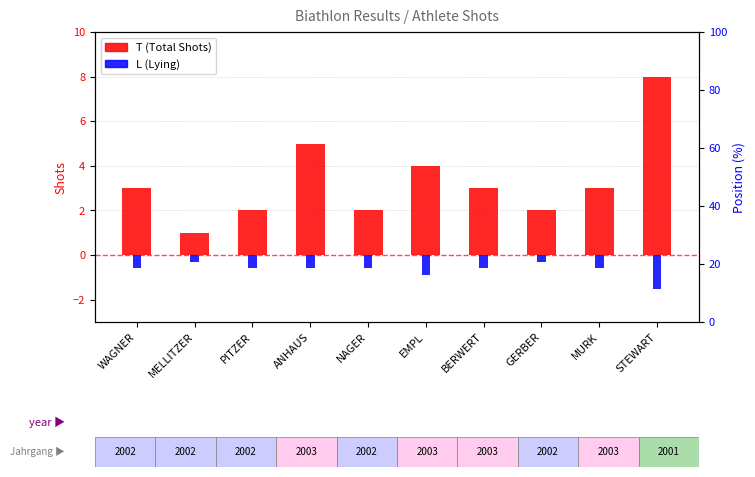

At which category does the chart reach its peak across all series?

STEWART